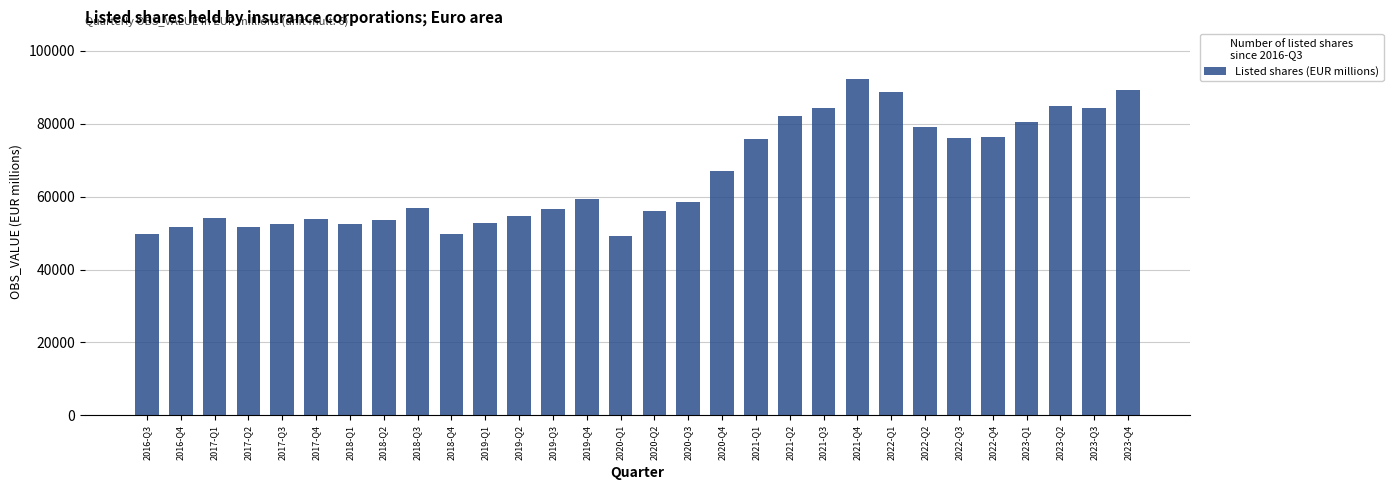

Between 2016-Q3 and 2021-Q3, which is larger?

2021-Q3